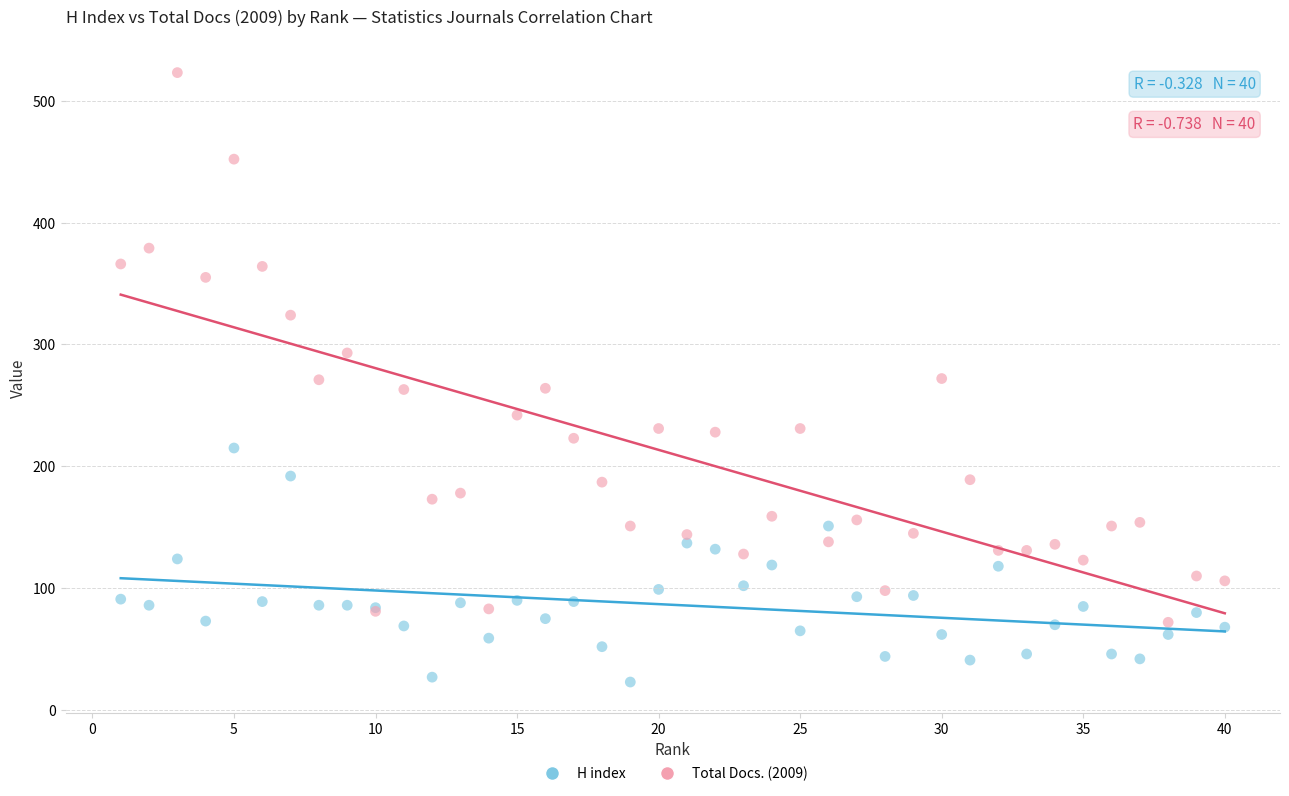

What are all the series names shown in the legend?

H index, Total Docs. (2009)